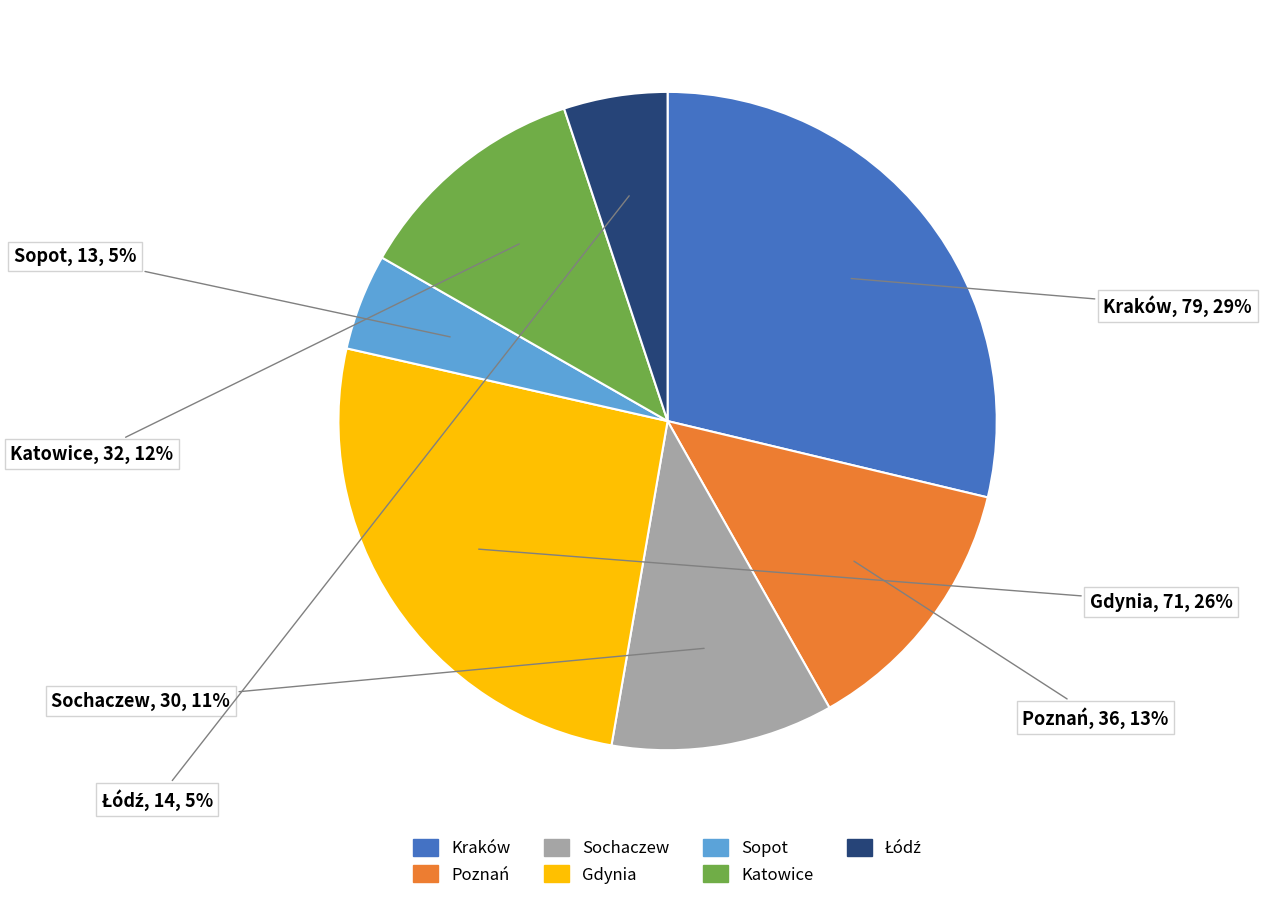

True or false: Sochaczew accounts for 11% of the total.

True